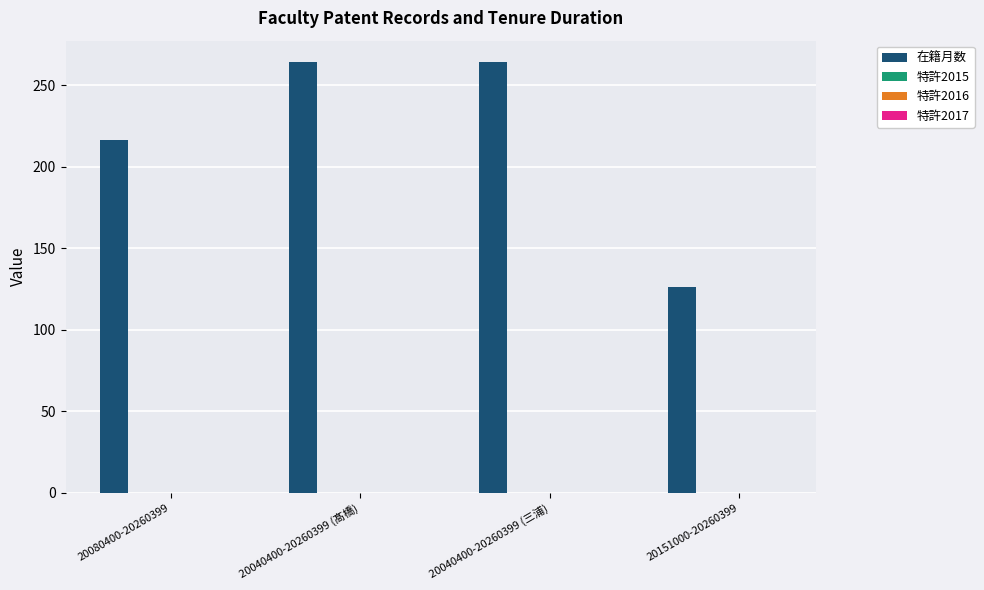

What is the sum of all values?

870